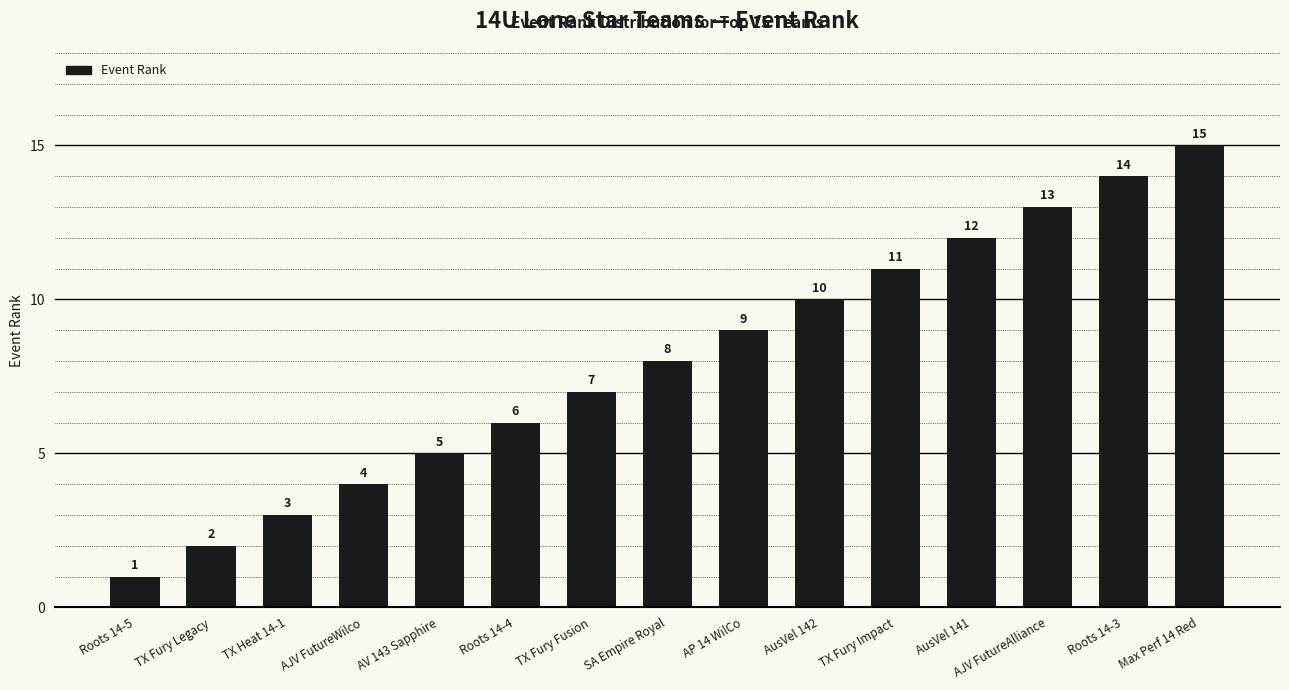

What is the label of the 3rd bar from the right?

AJV FutureAlliance